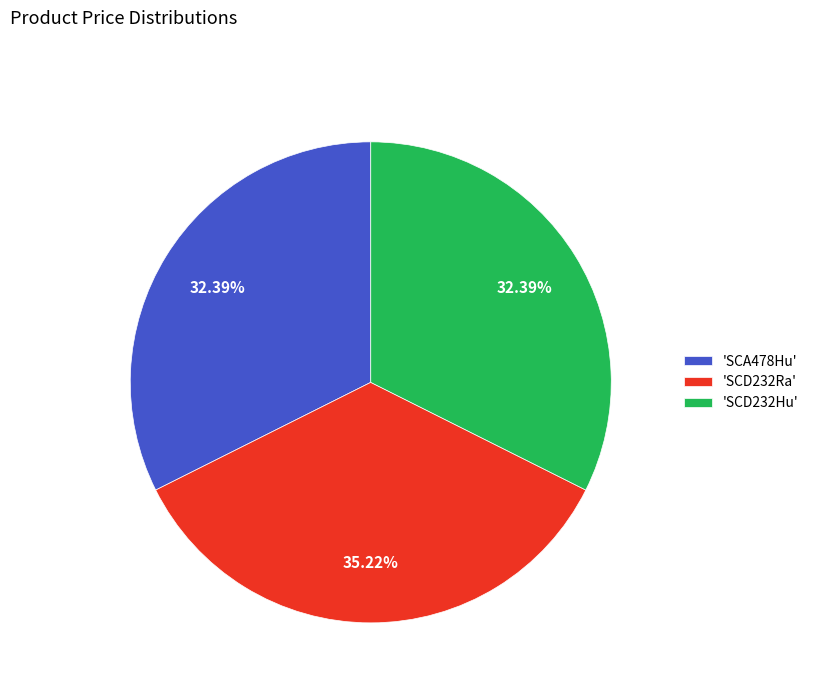

Is the sum of 'SCD232Ra' and 'SCD232Hu' greater than half?

Yes